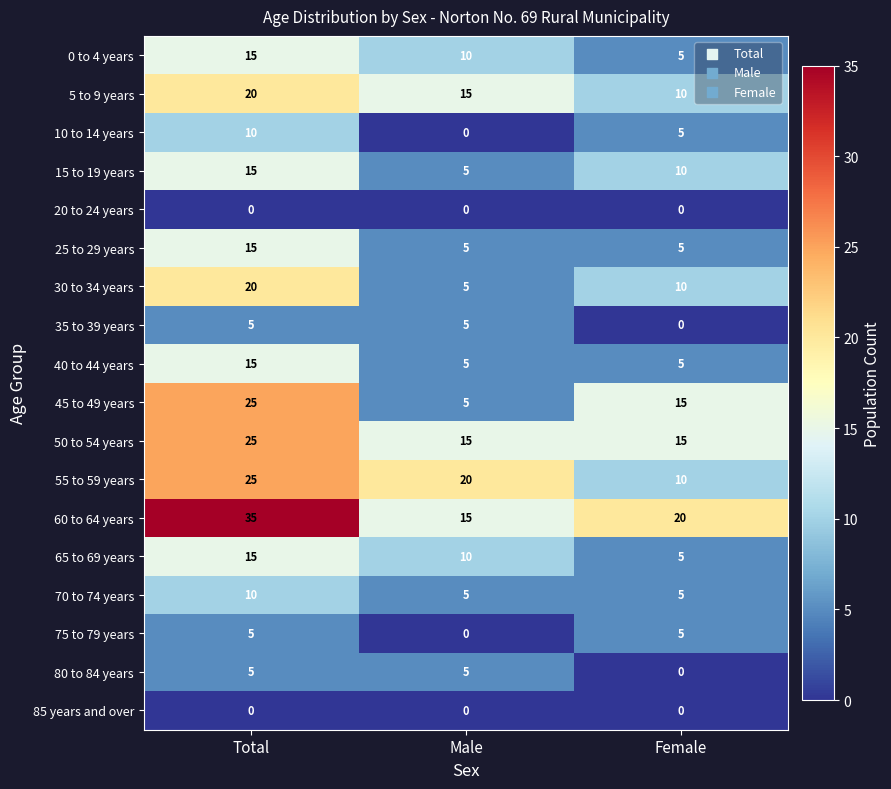

The value of 65 to 69 years at Total is 15. True or false?

True